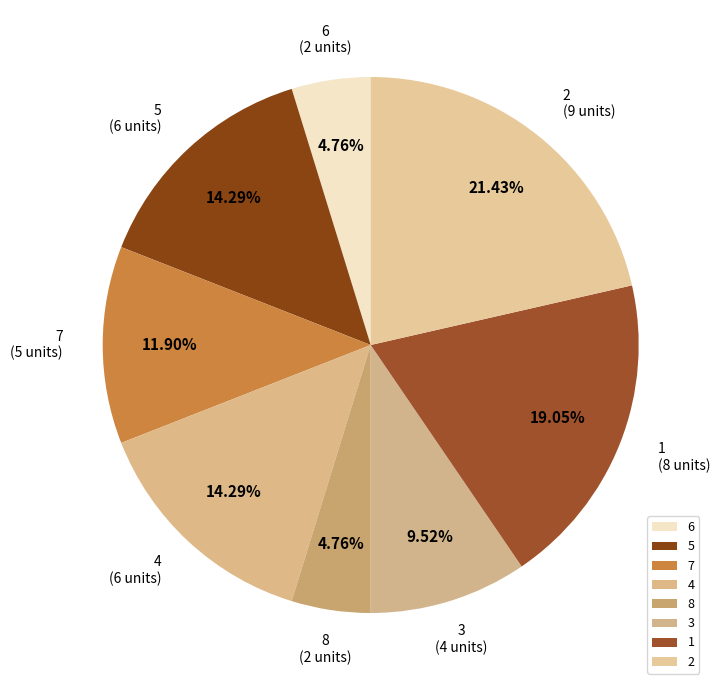

The 6 slice represents 26% of the pie. True or false?

False